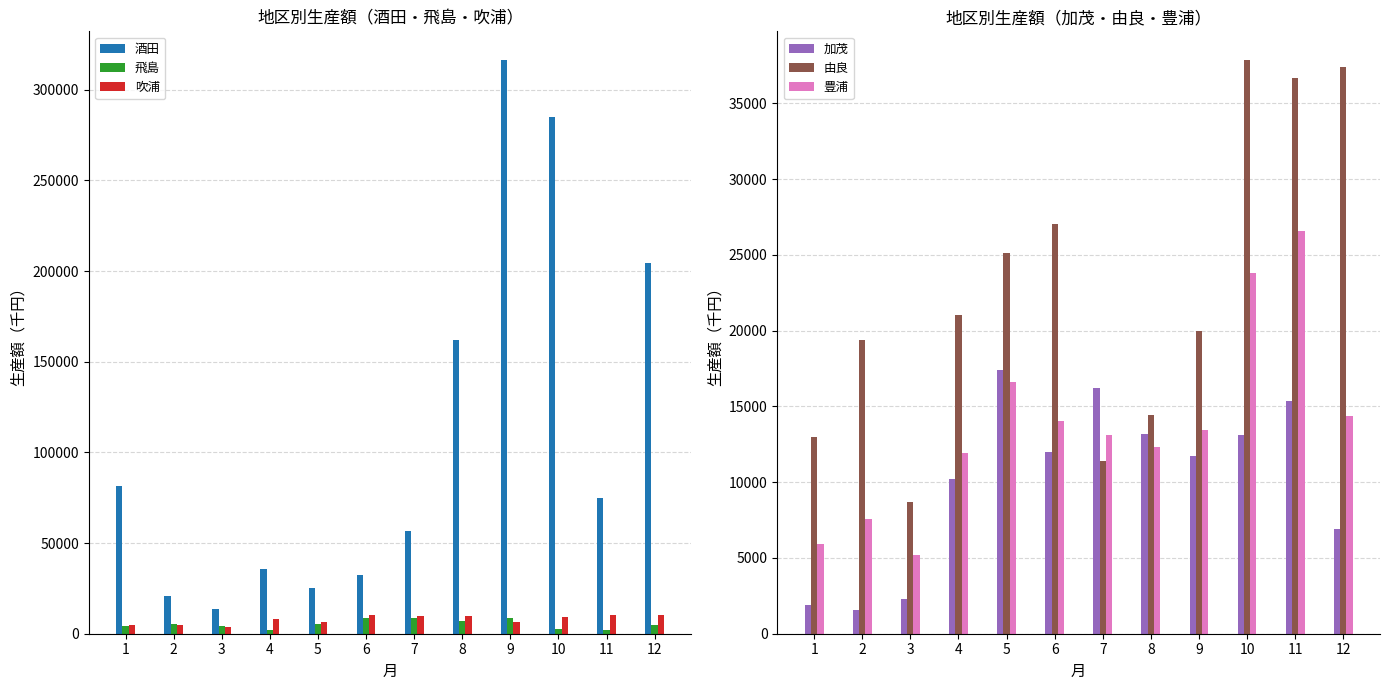

At which category is the sum across all series the highest?

9